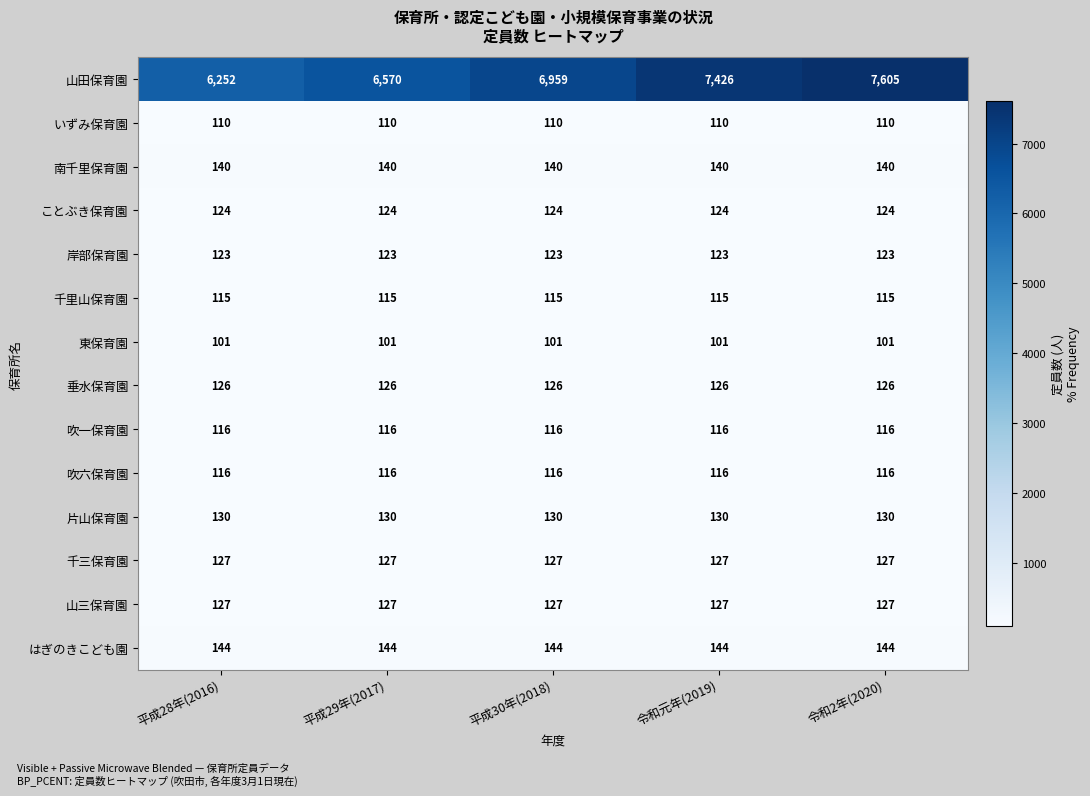

Which series changed the most between 平成29年(2017) and 令和元年(2019)?

山田保育園